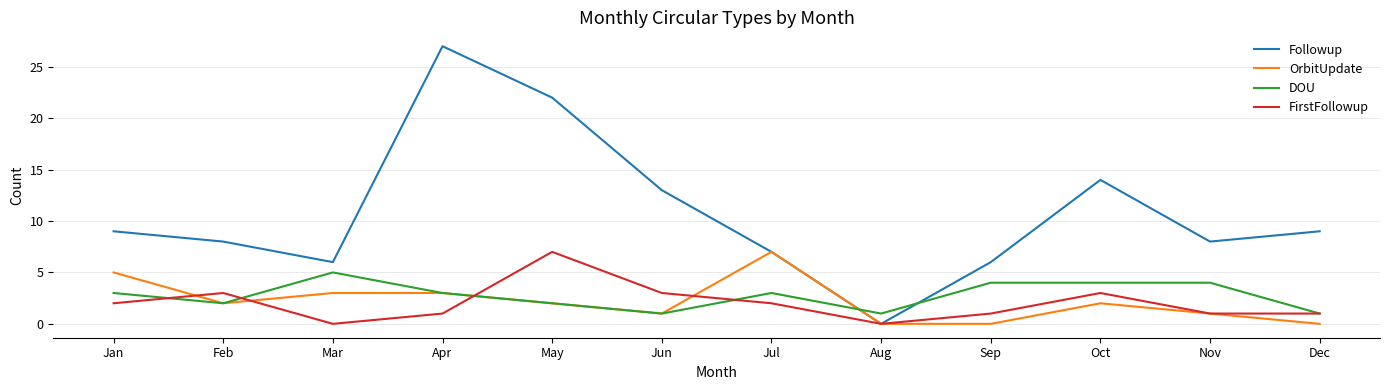

Read the OrbitUpdate value at May.

2